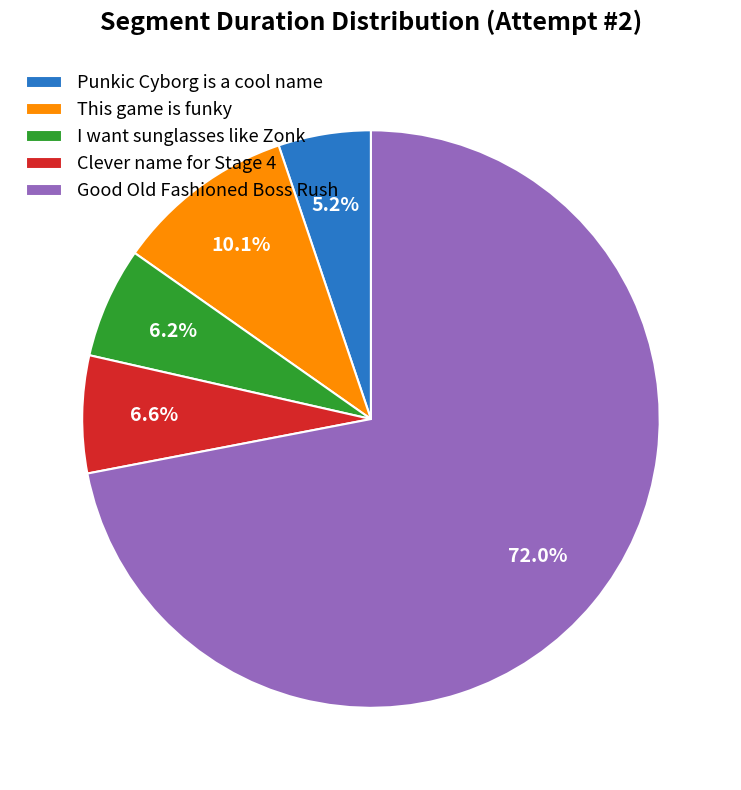

To the nearest percent, what portion does Clever name for Stage 4 represent?

7%